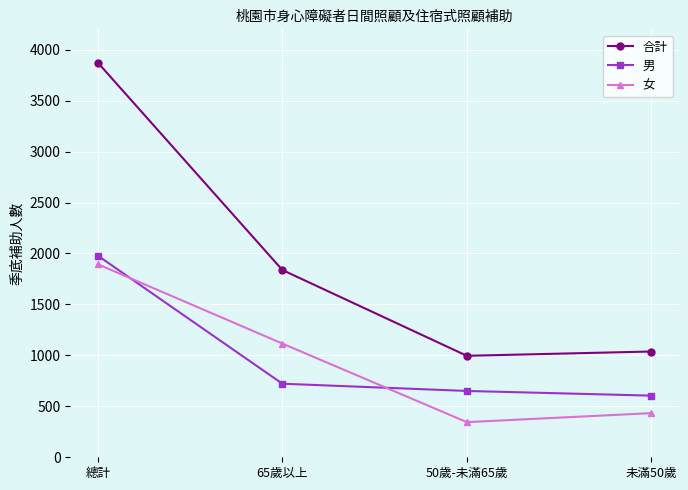

At which label does 合計 first exceed 1838?

總計